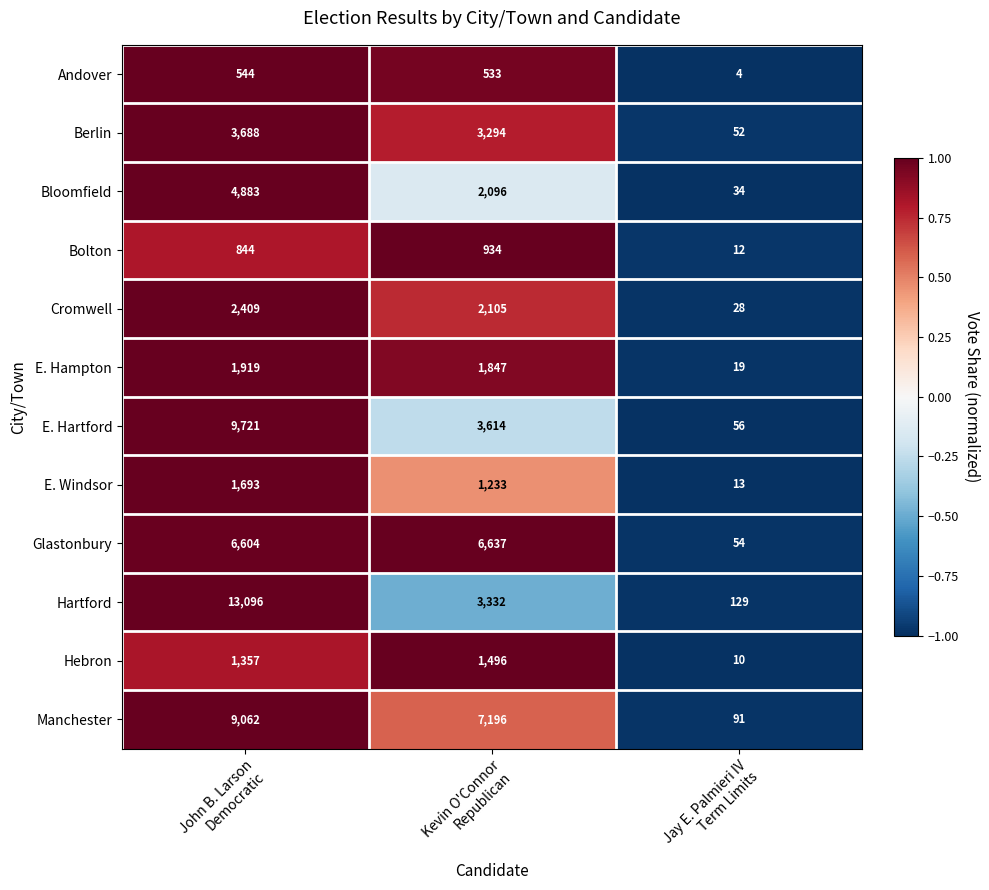

List the series in order of their peak value, highest first.

Hartford, E. Hartford, Manchester, Glastonbury, Bloomfield, Berlin, Cromwell, E. Hampton, E. Windsor, Hebron, Bolton, Andover